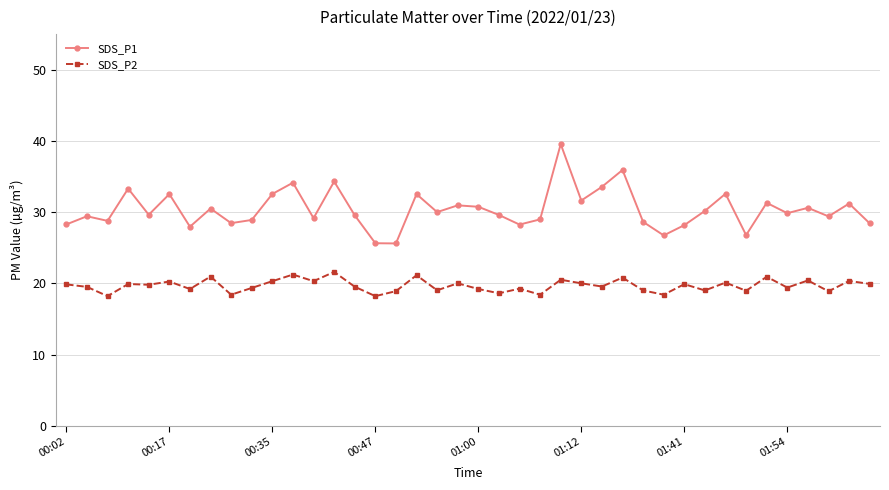

True or false: SDS_P2 has more than 1 interior local peaks.

True